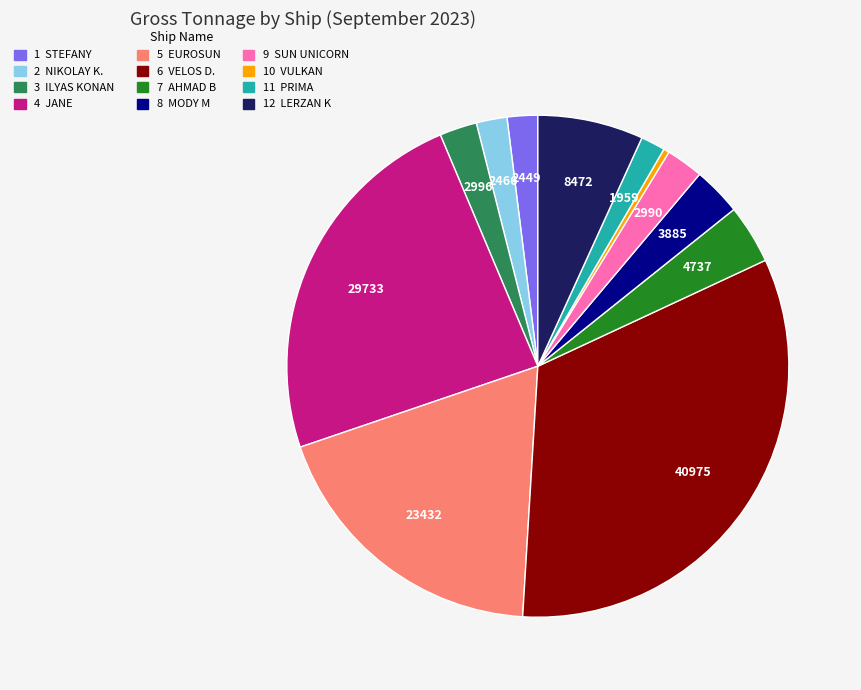

Does any single category account for the majority?

No